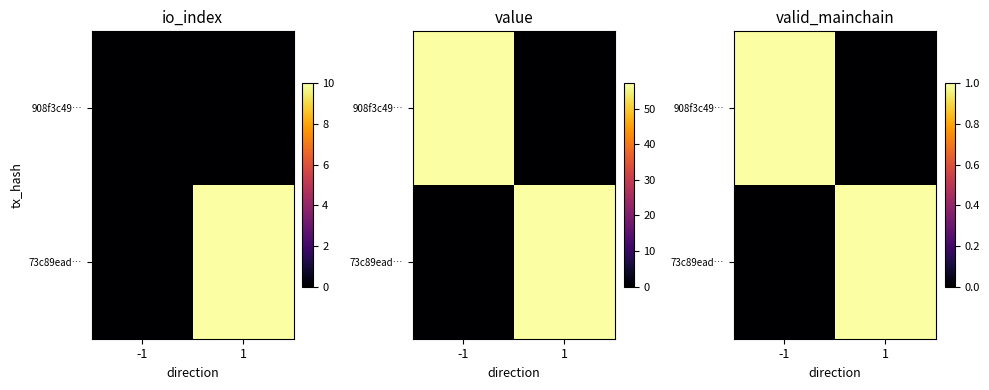

How many distinct data groups are displayed?

2